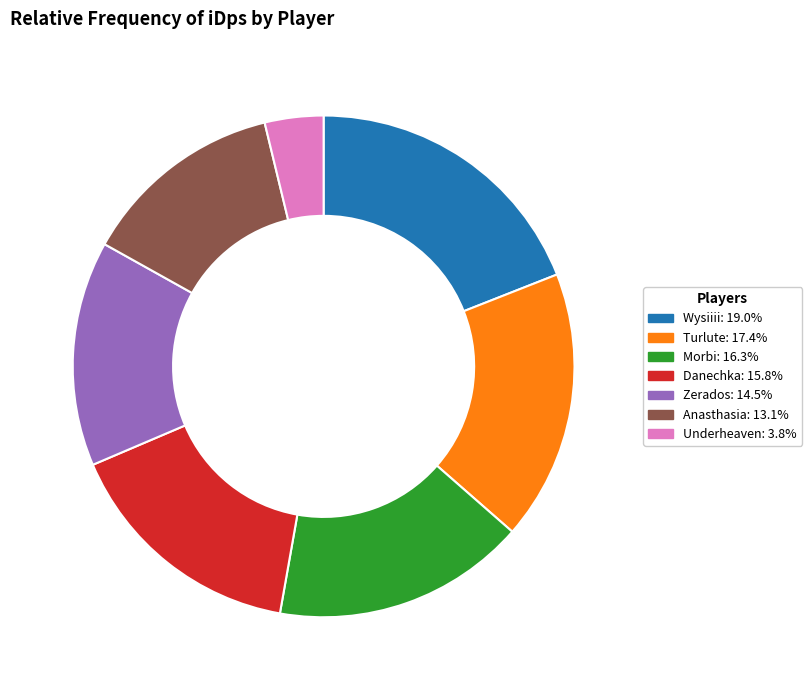

Is there a majority slice in this chart?

No